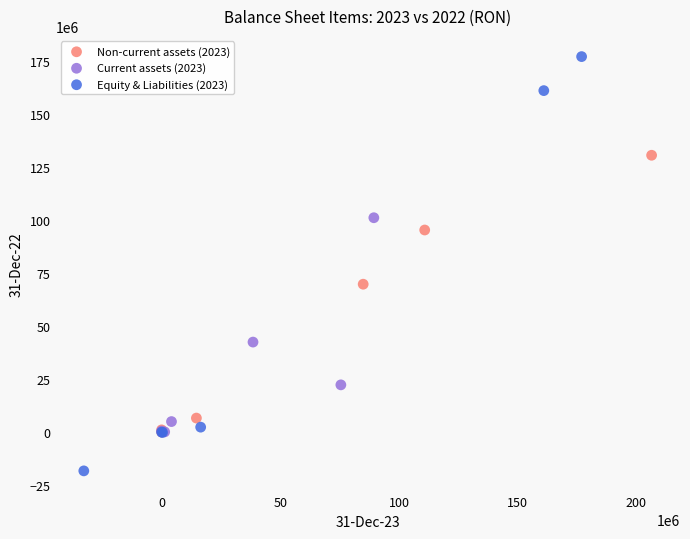

Which series has the widest spread of Y values?

Equity & Liabilities (2023)